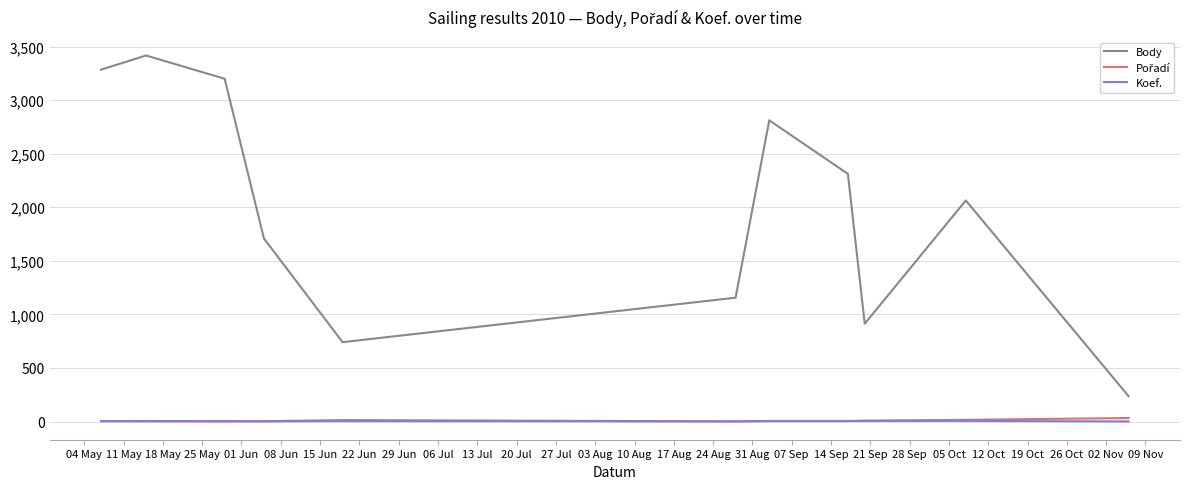

How many lines are shown in the chart?

3